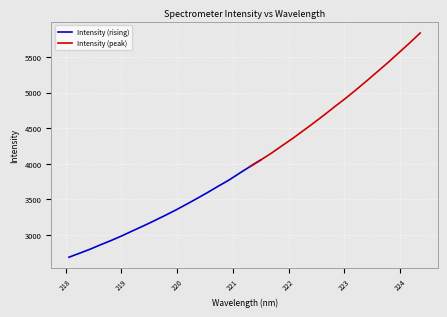

At which category does the chart reach its minimum across all series?

218.0596